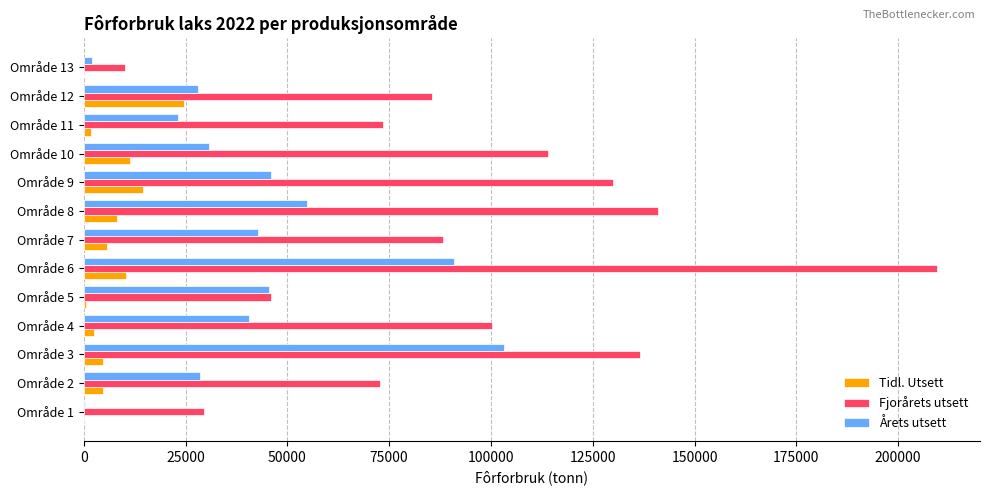

Is the value of Tidl. Utsett at Område 10 greater than the value of Årets utsett at Område 10?

No